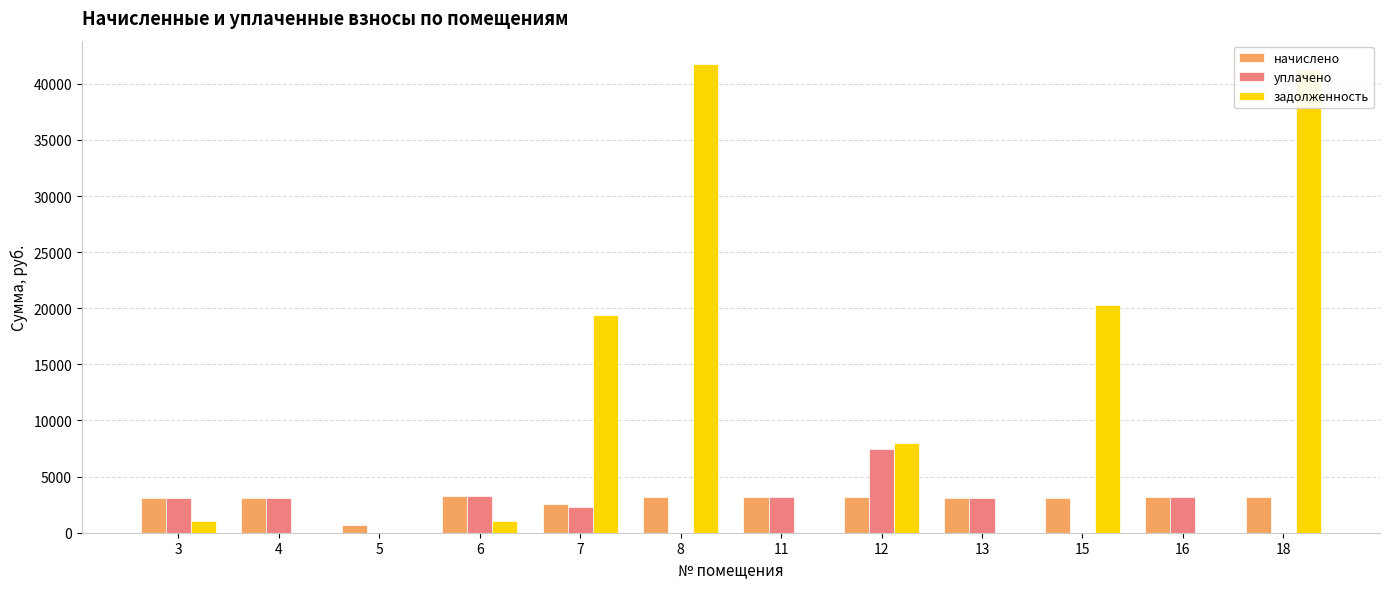

Does the chart contain stacked bars?

No